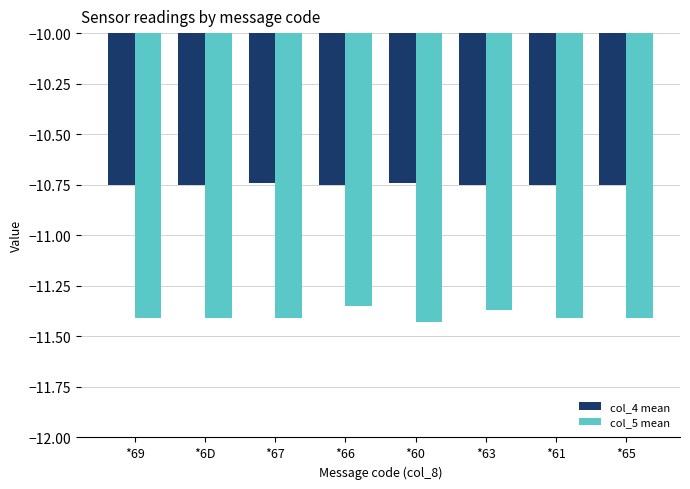

What is the sum of all col_4 mean values?

-86.0